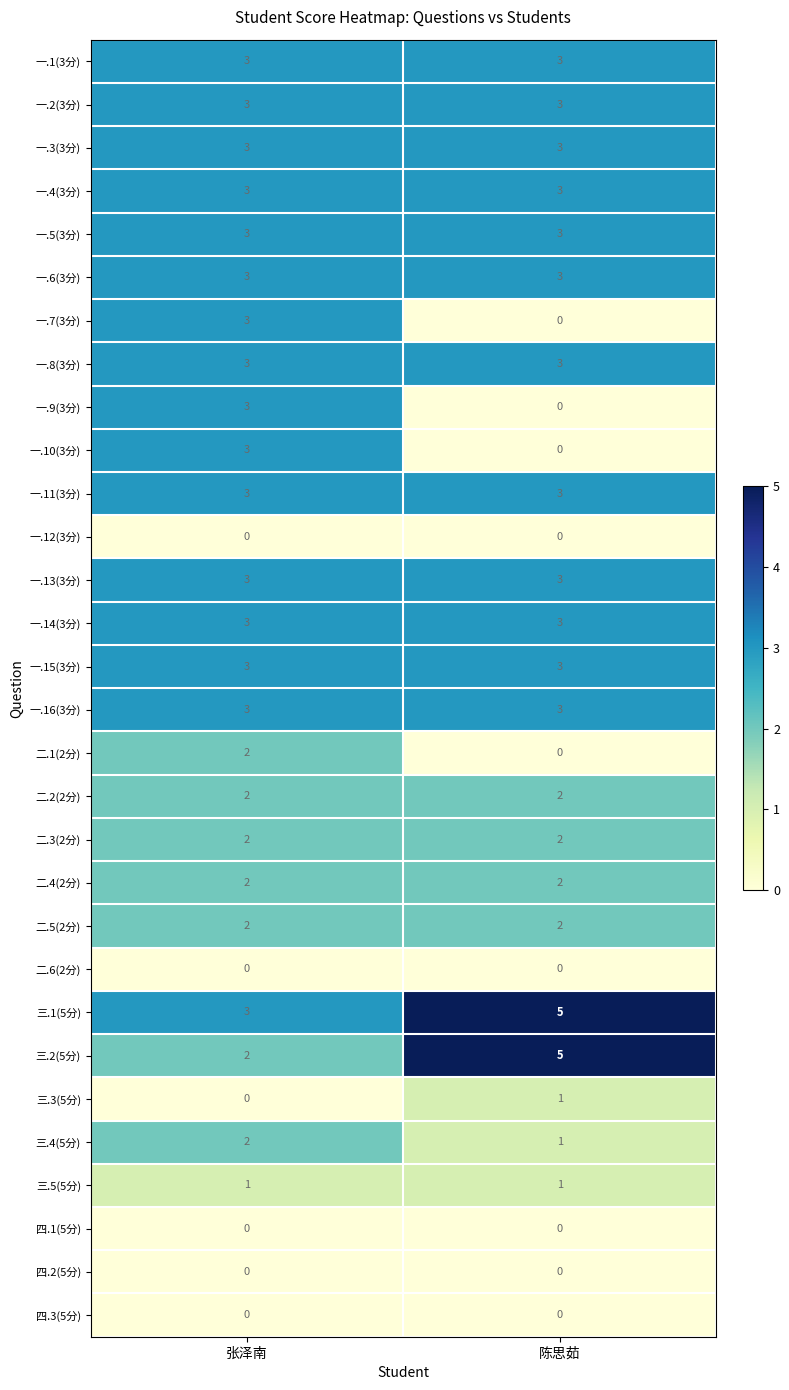

Is the value of 一.11(3分) at 张泽南 greater than the value of 四.3(5分) at 张泽南?

Yes